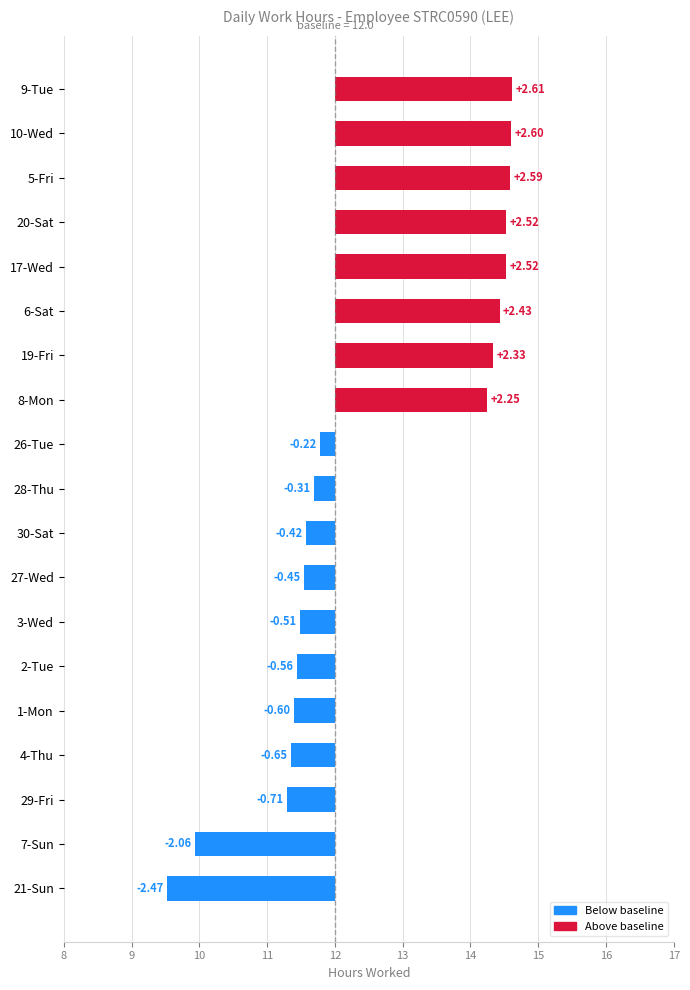

What is the sum of all values?

10.9